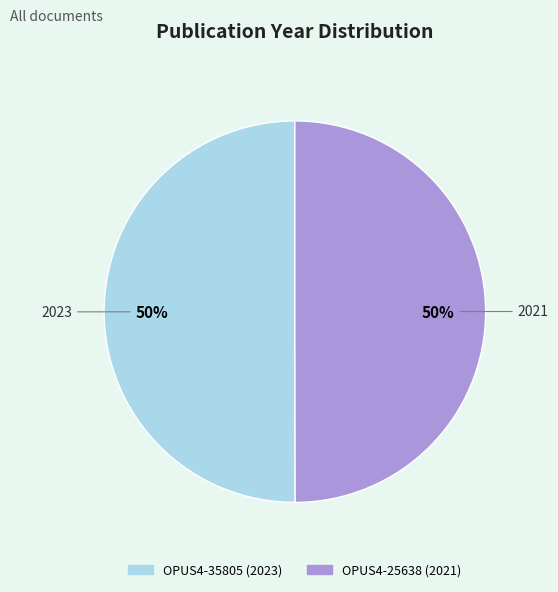

How many segments does this pie chart have?

2